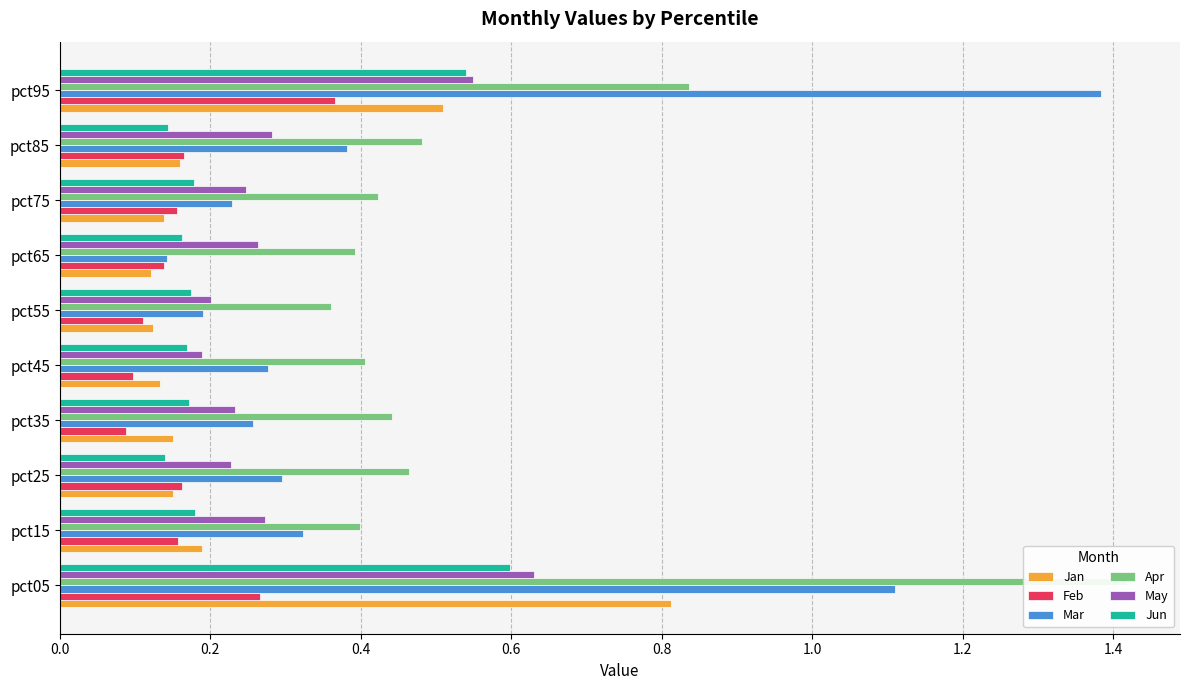

At how many categories does at least one series exceed 0?

10